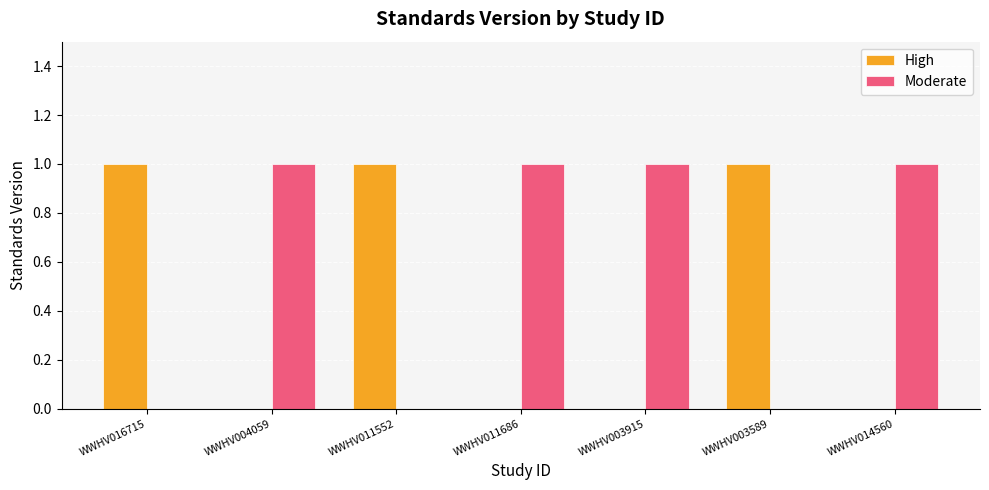

How many groups of bars are there?

7